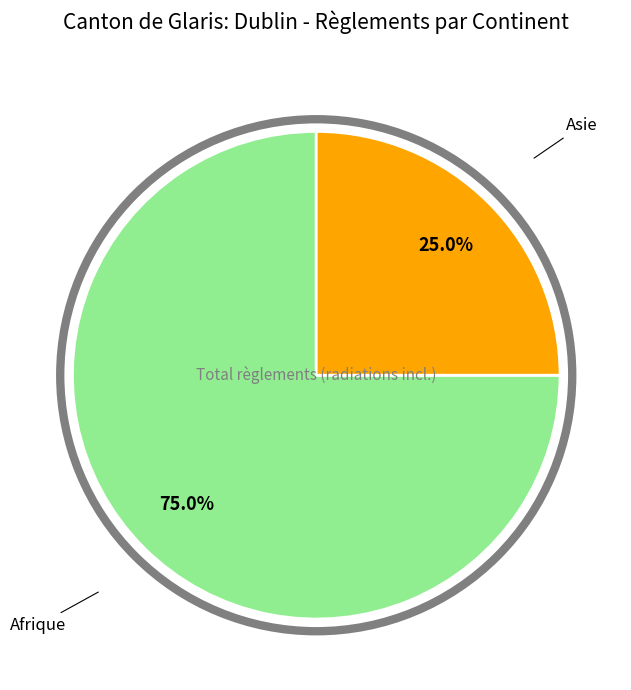

To the nearest percent, what is the average slice percentage?

50%